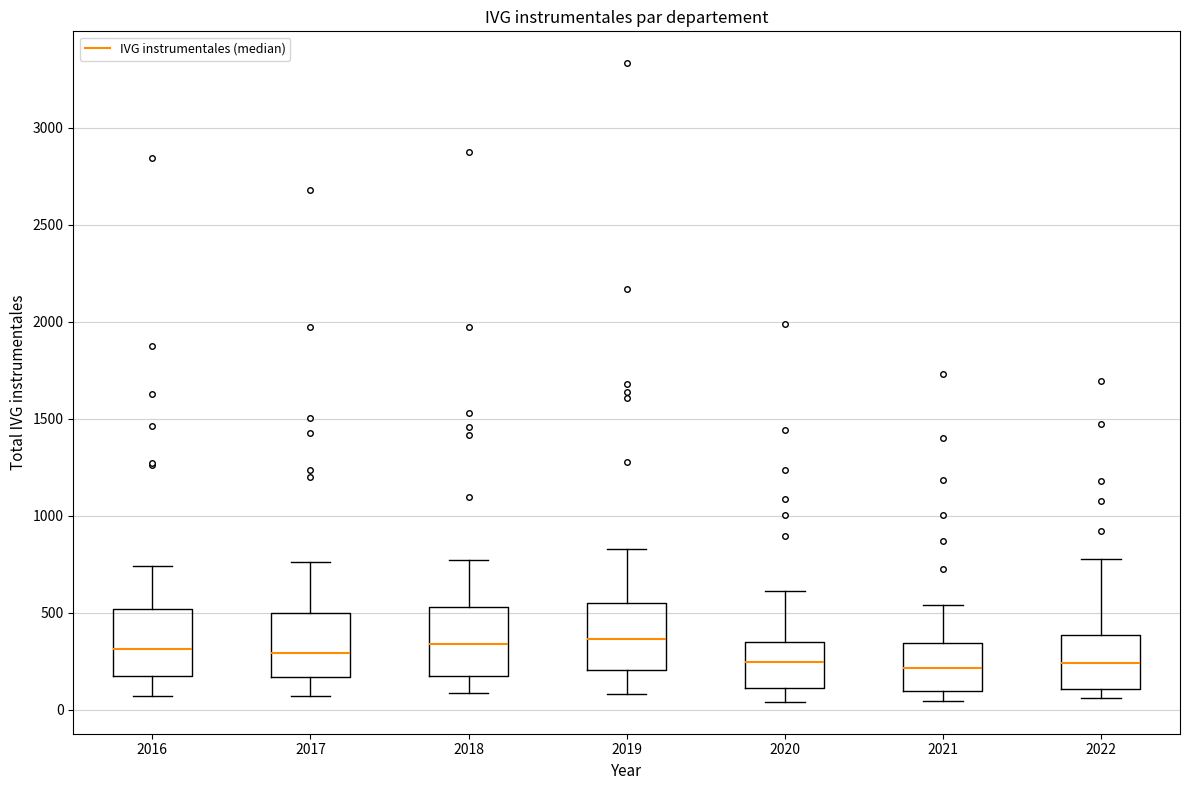

Reading left to right, read every box against the y-axis: the position of its median line, the range the box covers, and the ends of its whiskers. The values are not printed on the chart, so give them approximately, as read against the axis.

2016: median 300, box 150 to 500, whiskers 50 to 750
2017: median 300, box 150 to 500, whiskers 50 to 750
2018: median 350, box 150 to 550, whiskers 100 to 750
2019: median 350, box 200 to 550, whiskers 100 to 850
2020: median 250, box 100 to 350, whiskers 50 to 600
2021: median 200, box 100 to 350, whiskers 50 to 550
2022: median 250, box 100 to 400, whiskers 50 to 750